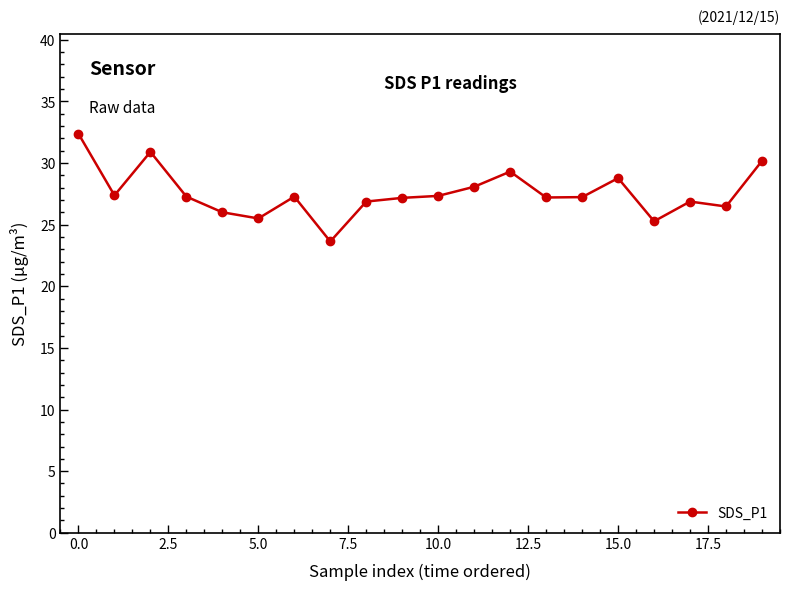

What is the value of the 6th point from the left?

25.5